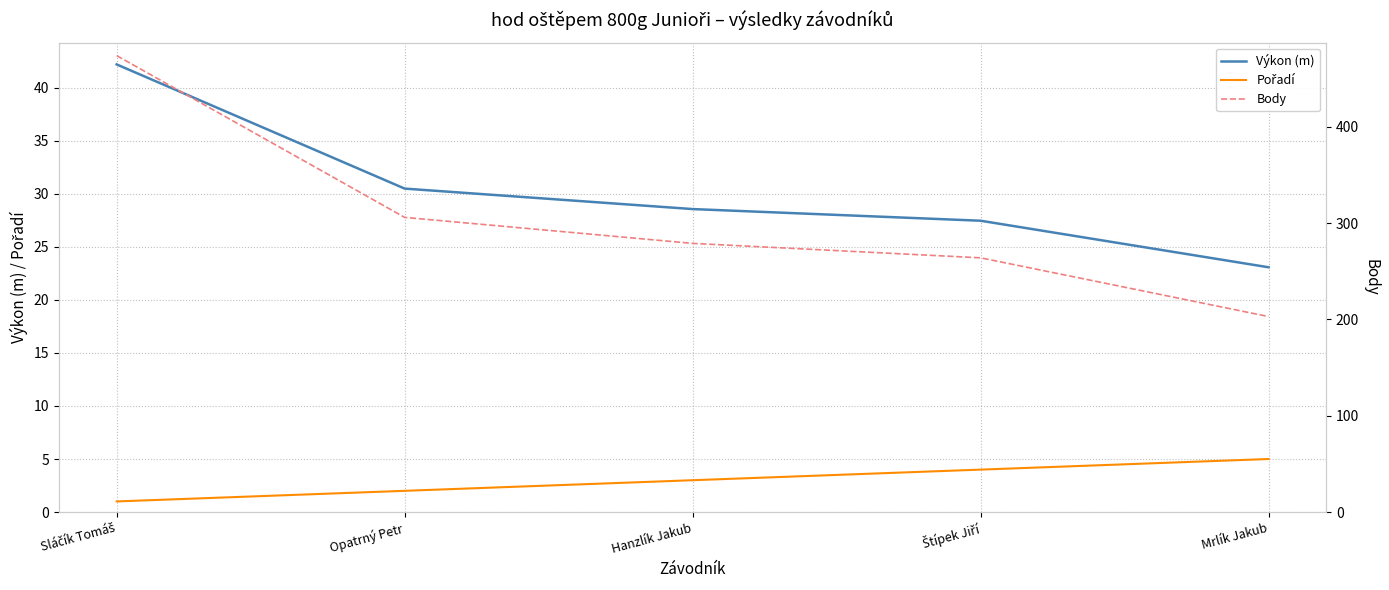

True or false: Výkon (m) and Body cross at least once.

False